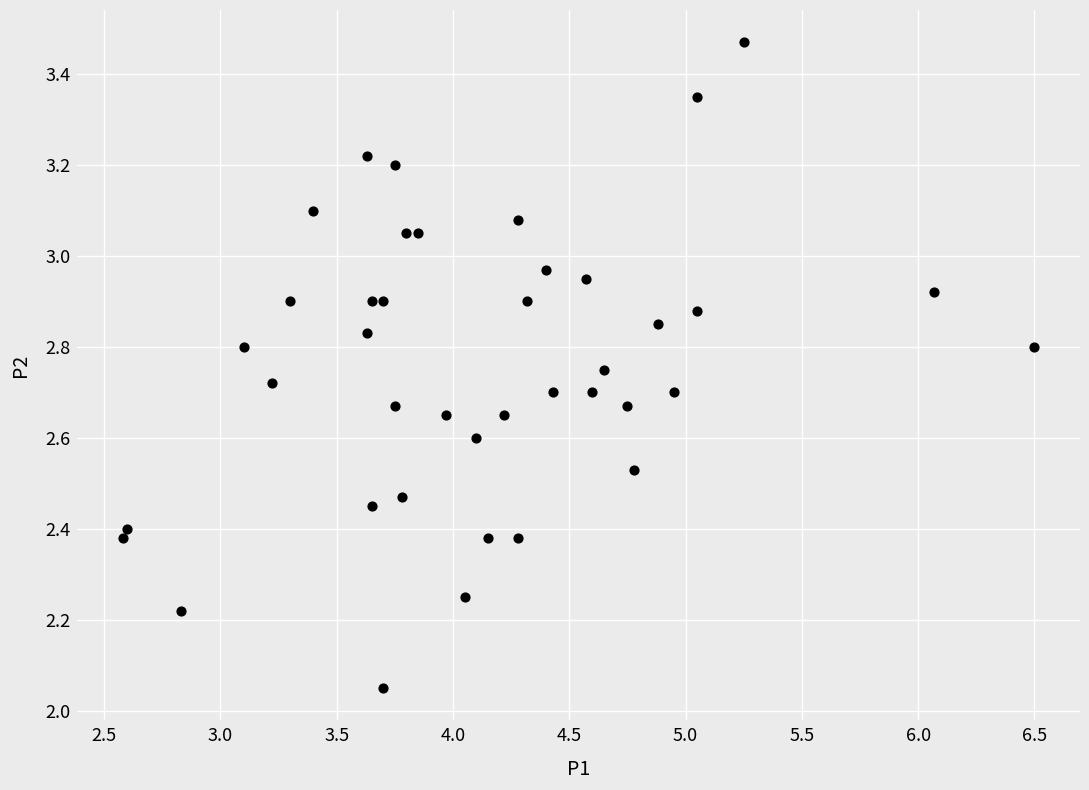

What is the range of Y values (max minus min)?

1.4